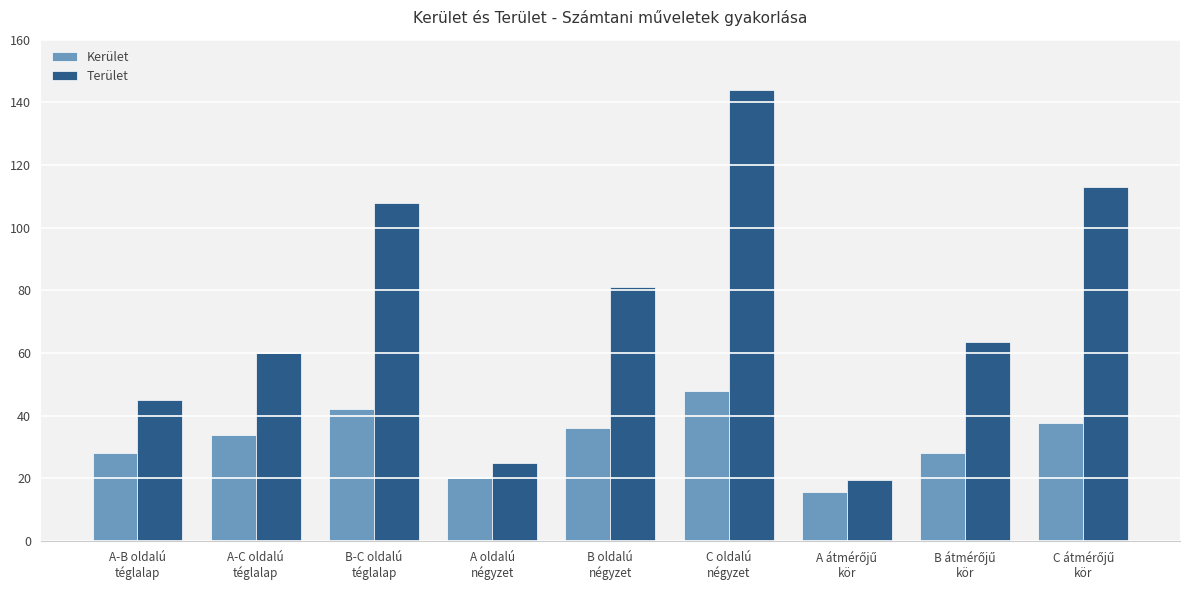

What is the minimum value for Kerület?

15.7